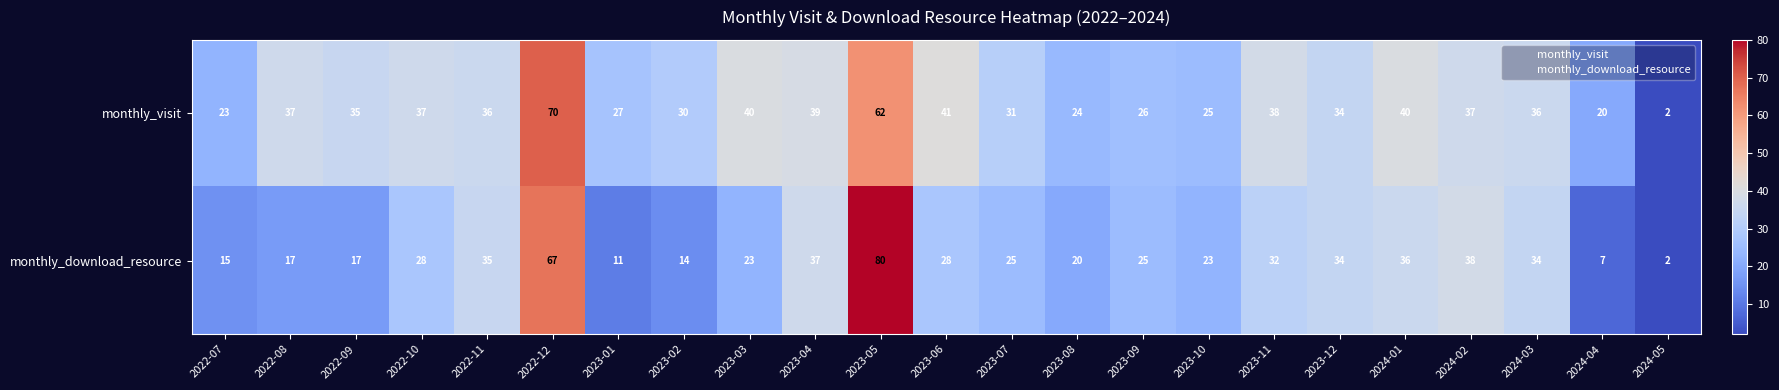

Which series has the largest range (max minus min)?

monthly_download_resource